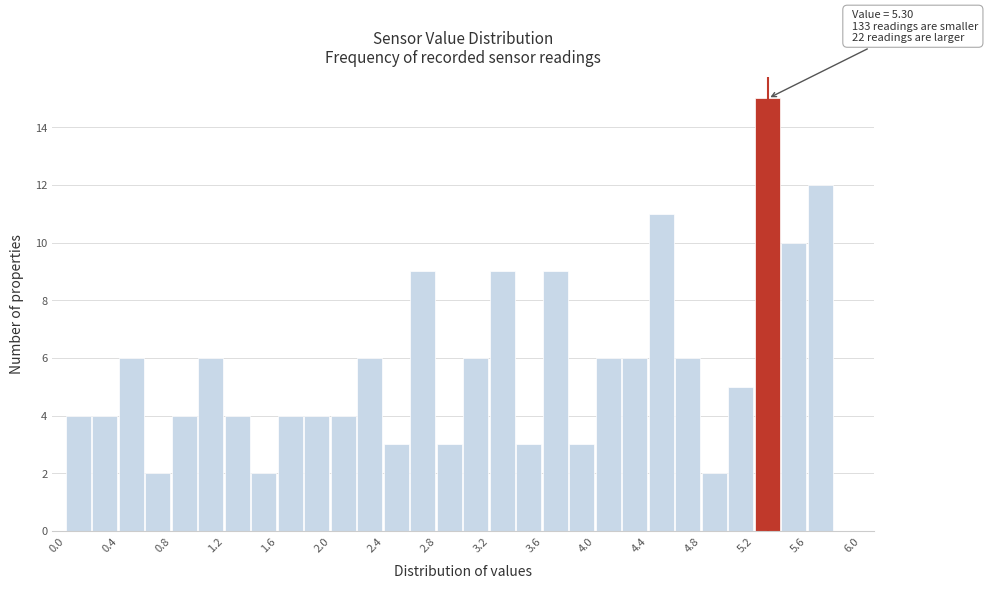

Over which range of the x-axis is the bar tallest?

5.2 to 5.4